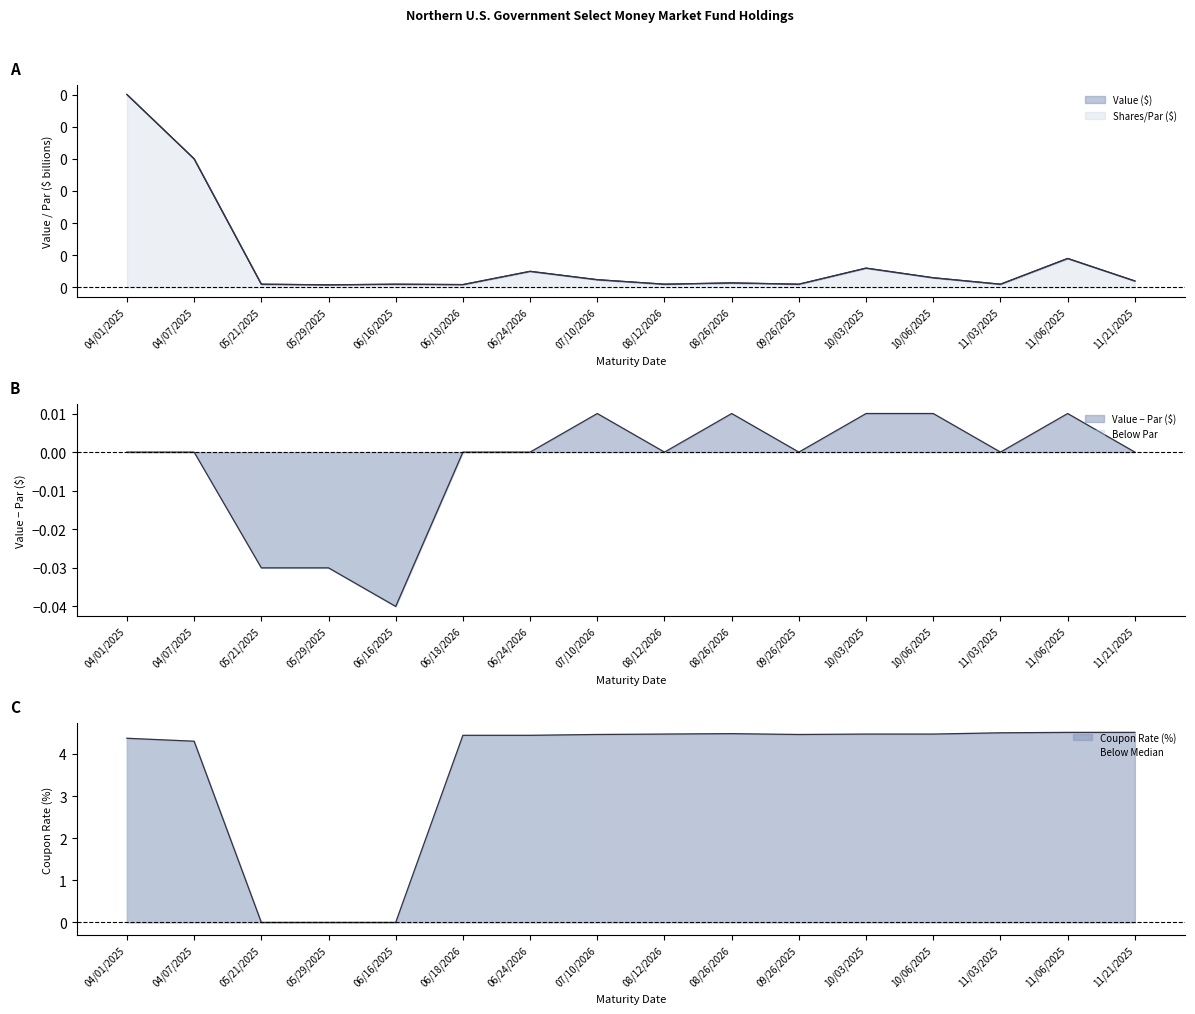

What is the value of the Coupon Rate (%) point at the 7th from the left?

4.4